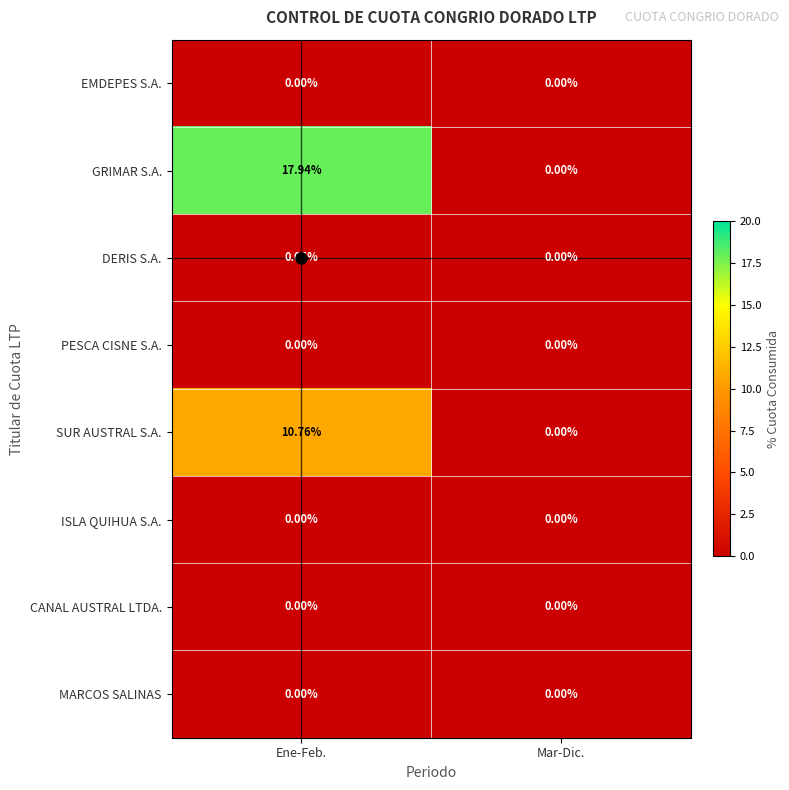

At which category does the chart reach its peak across all series?

Ene-Feb.